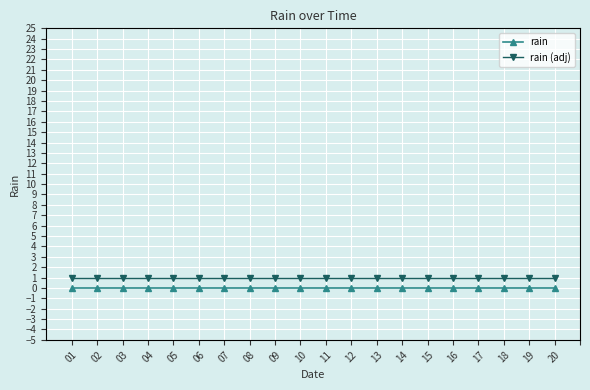

Reading left to right, what are all the values shown in this chart?

rain: 01=0	02=0	03=0	04=0	05=0	06=0	07=0	08=0	09=0	10=0	11=0	12=0	13=0	14=0	15=0	16=0	17=0	18=0	19=0	20=0
rain (adj): 01=1	02=1	03=1	04=1	05=1	06=1	07=1	08=1	09=1	10=1	11=1	12=1	13=1	14=1	15=1	16=1	17=1	18=1	19=1	20=1